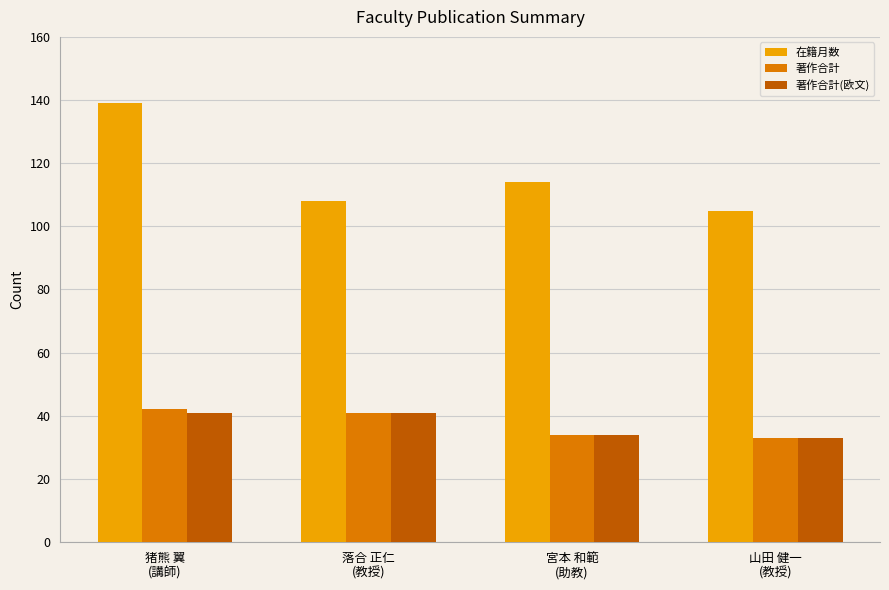

What is the total value across all series at 落合 正仁
(教授)?

190